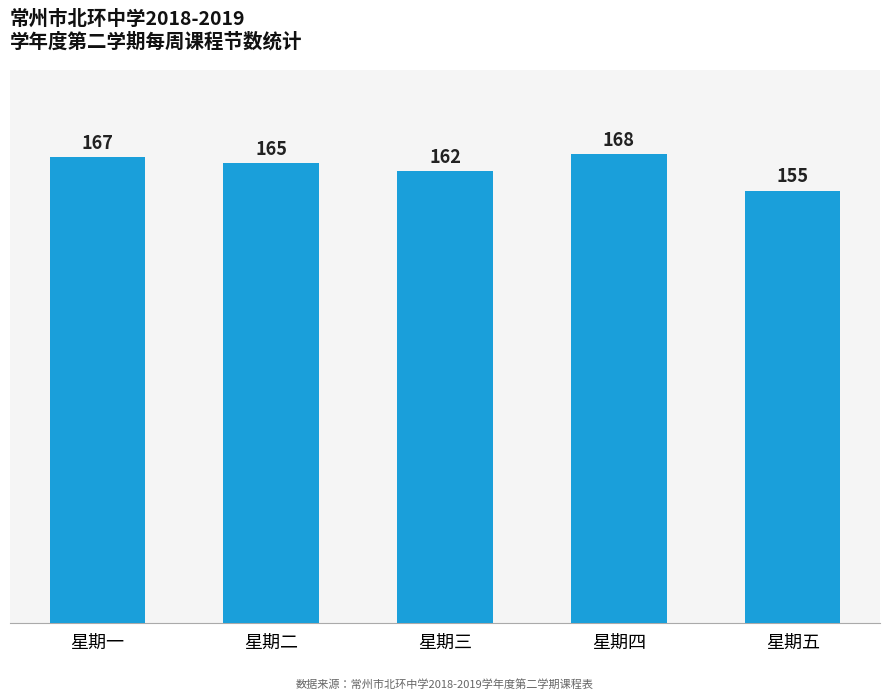

How many data points are less than 165?

2